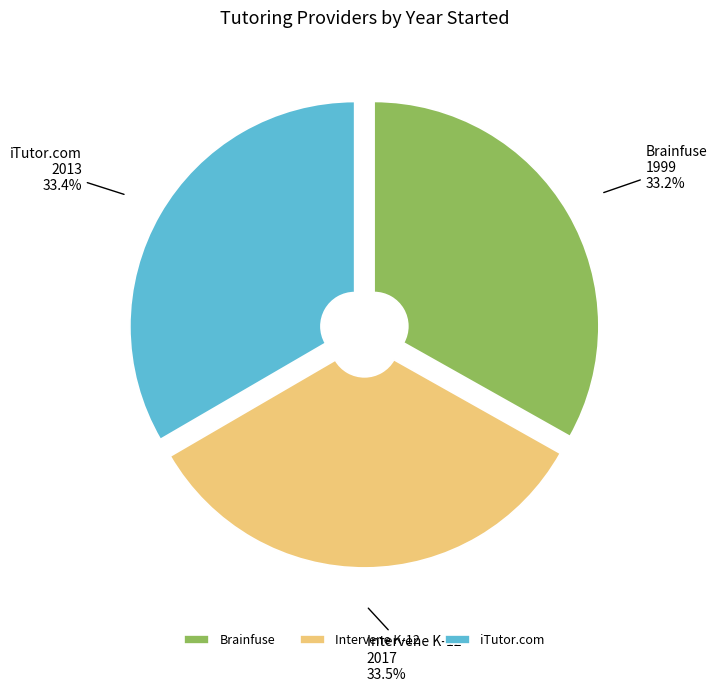

Does iTutor.com represent more than half of the total?

No